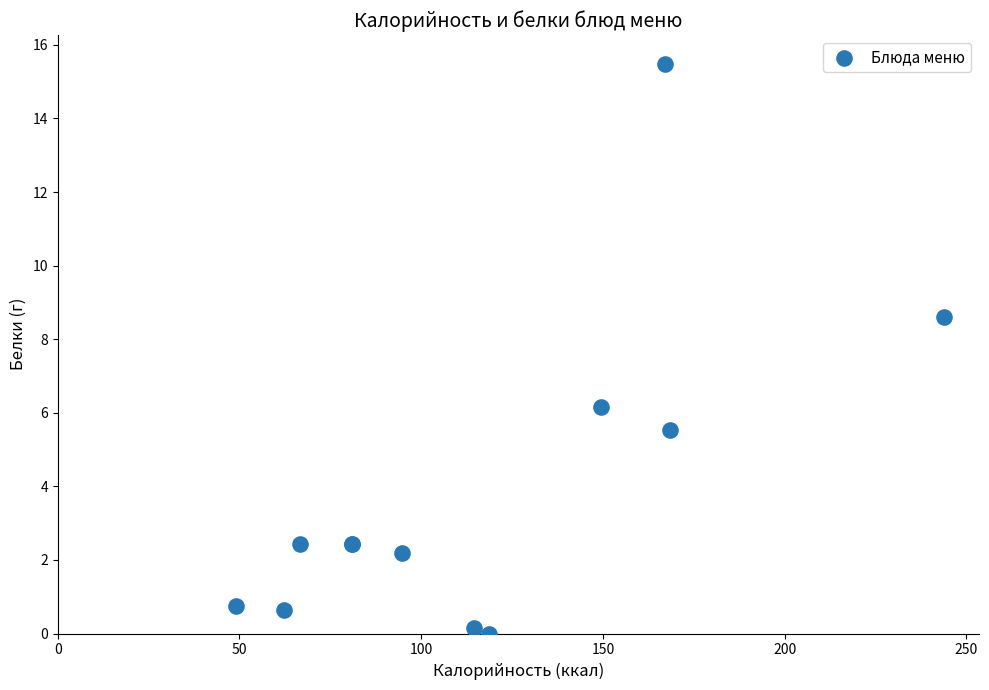

What Y value in the scatter plot is closest to 7?

6.2